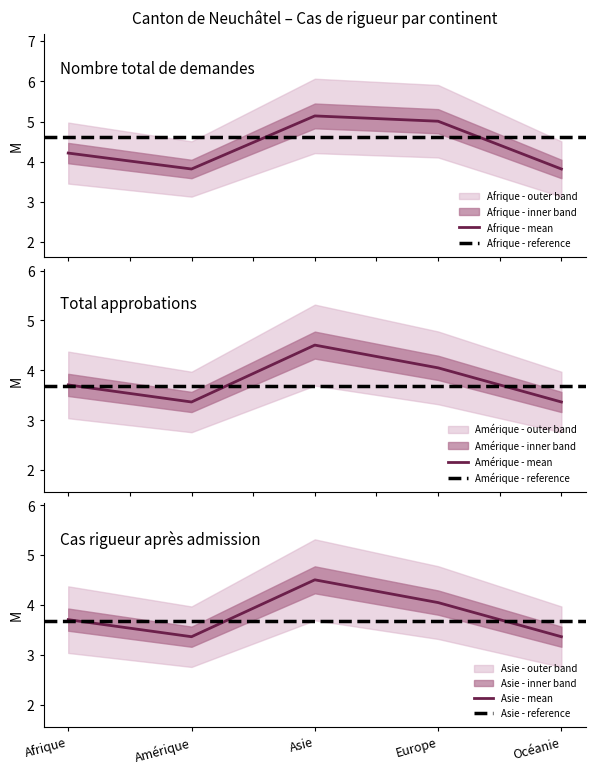

Is it true that Cas rigueur après admission - Demandes equals 3.4 at Océanie?

True